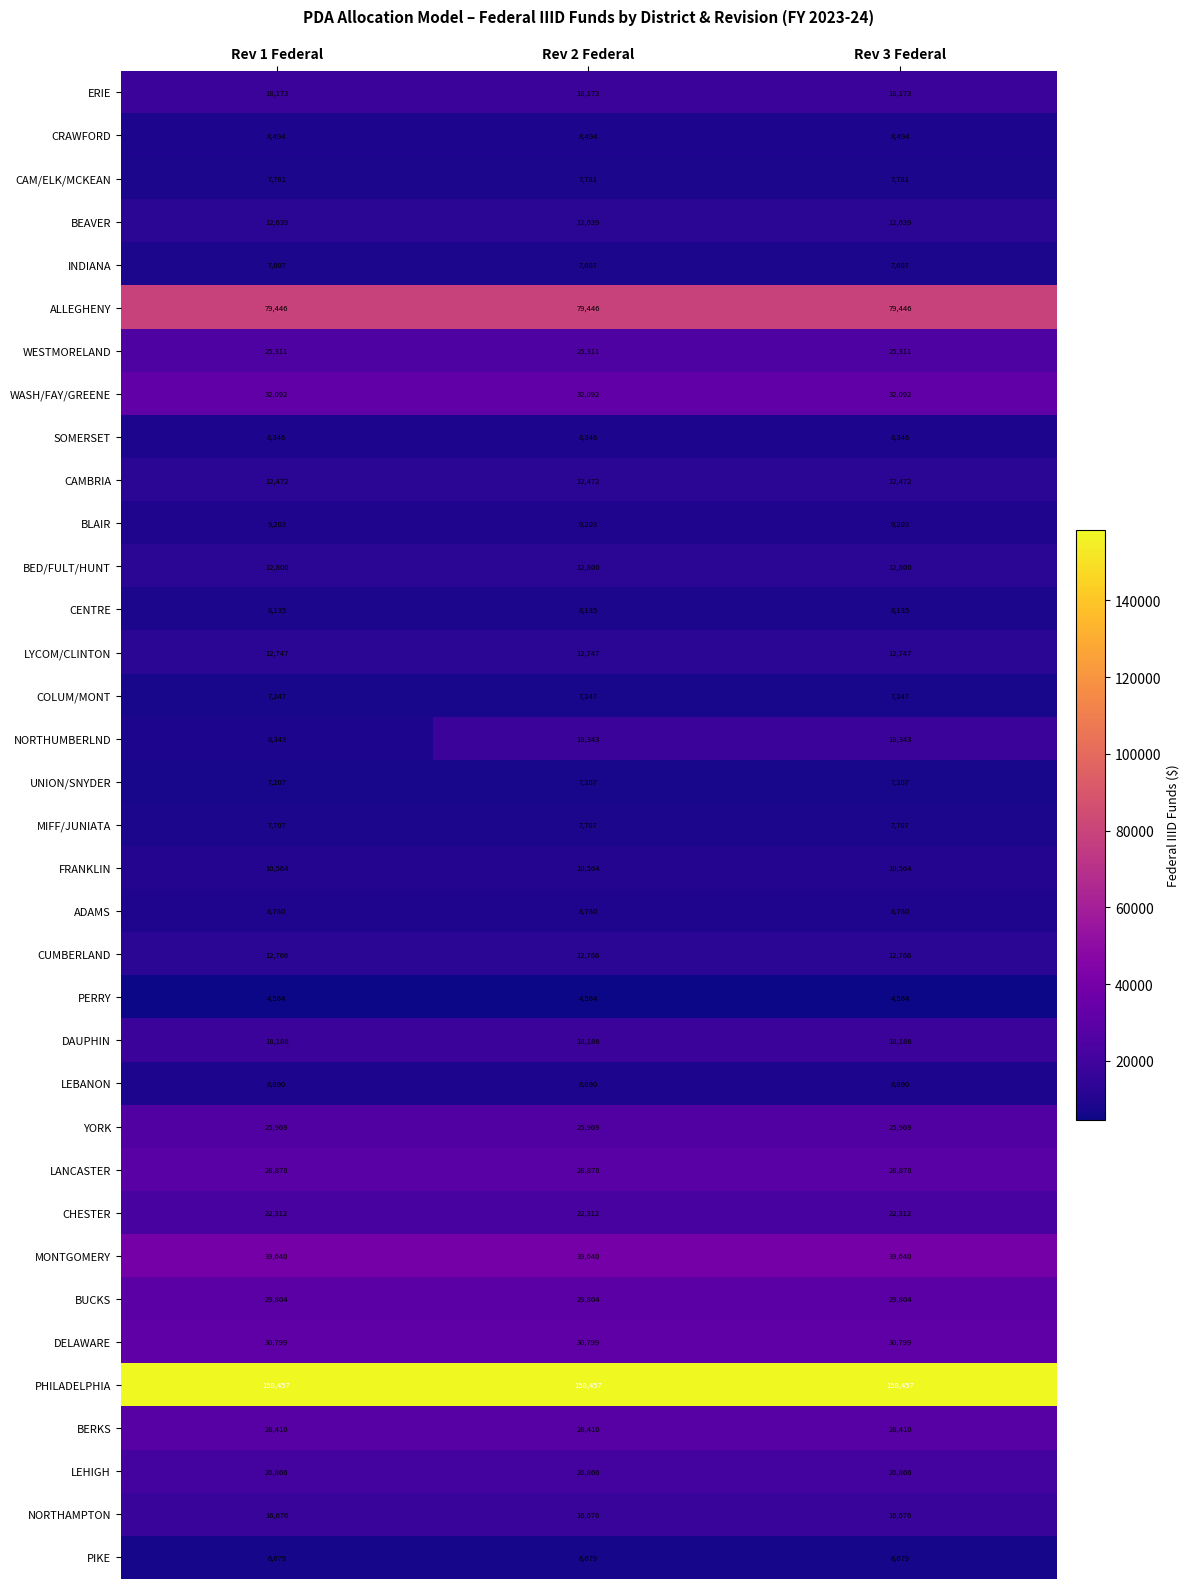

What is the greatest value displayed?

158457